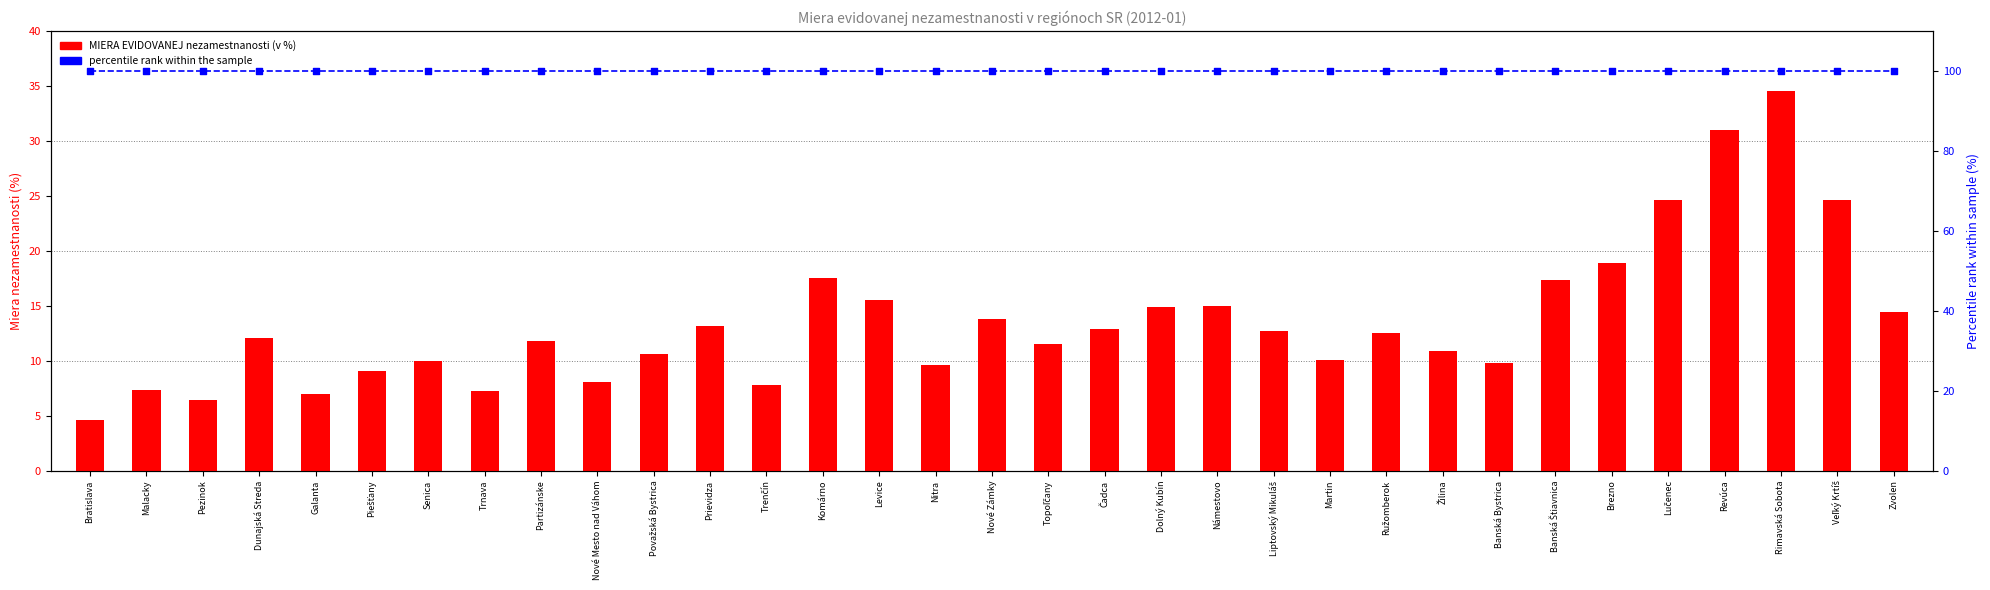

Is the value of percentile rank within the sample at Senica greater than the value of MIERA EVIDOVANEJ nezamestnanosti (v %) at Dolný Kubín?

Yes